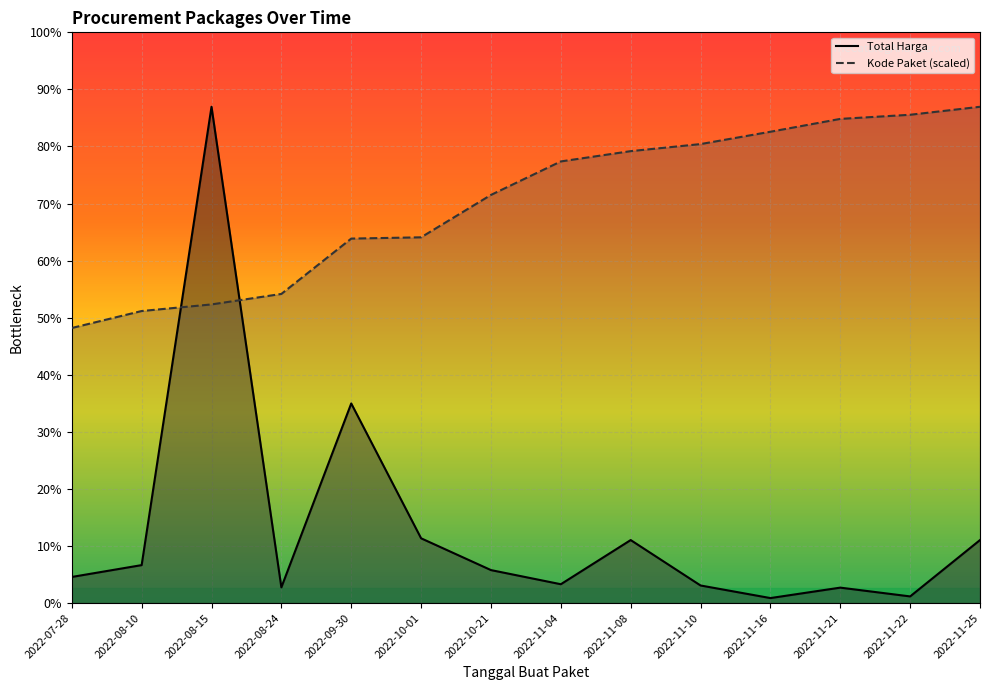

What value does the Total Harga series have at 2022-11-10?

13442000.0